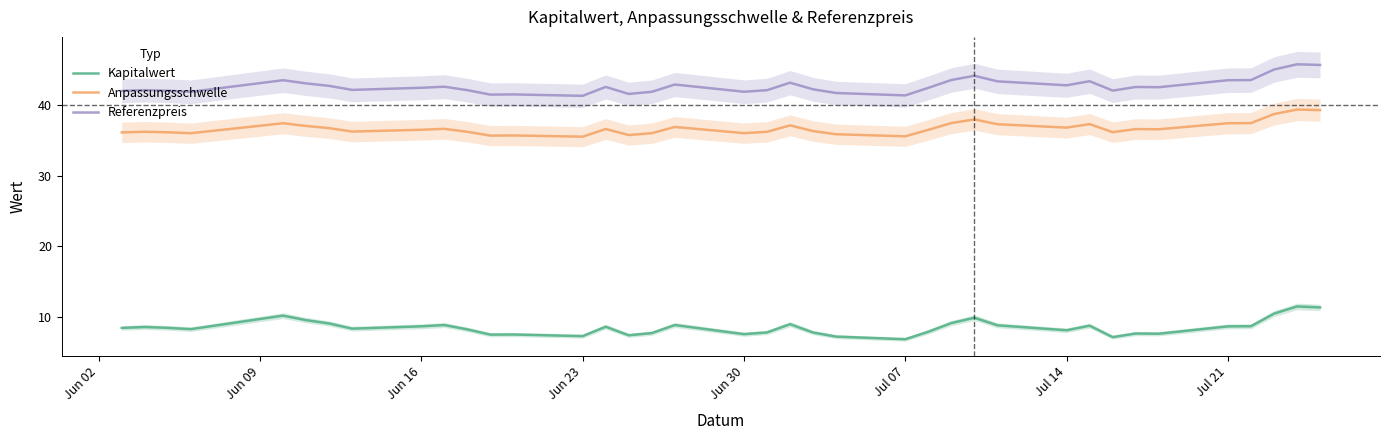

True or false: Anpassungsschwelle and Referenzpreis intersect in this chart.

False